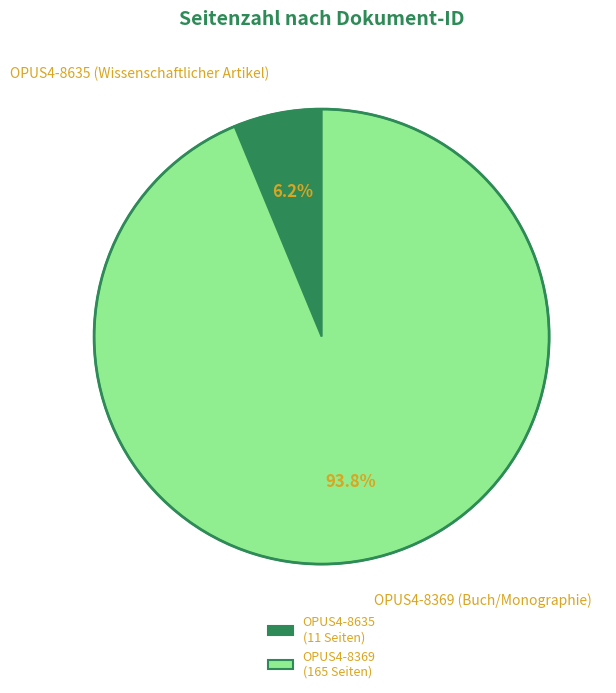

Which category has the biggest portion of the pie?

OPUS4-8369 (Buch/Monographie)